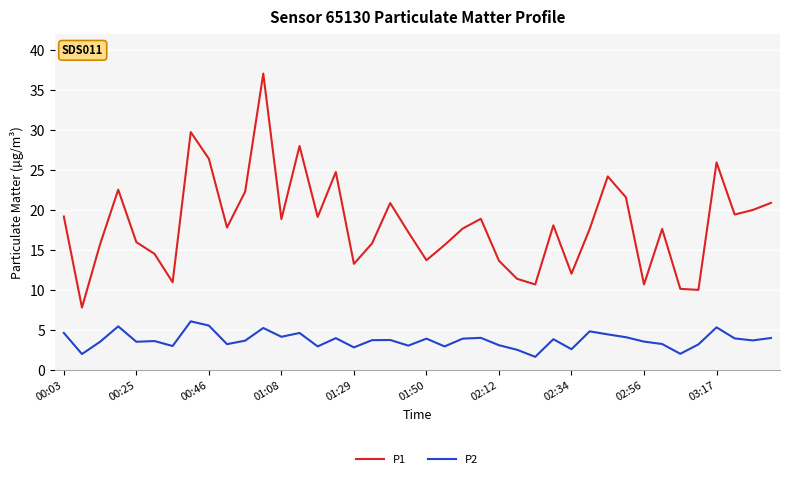

What is the average value of the P2 series?

3.8